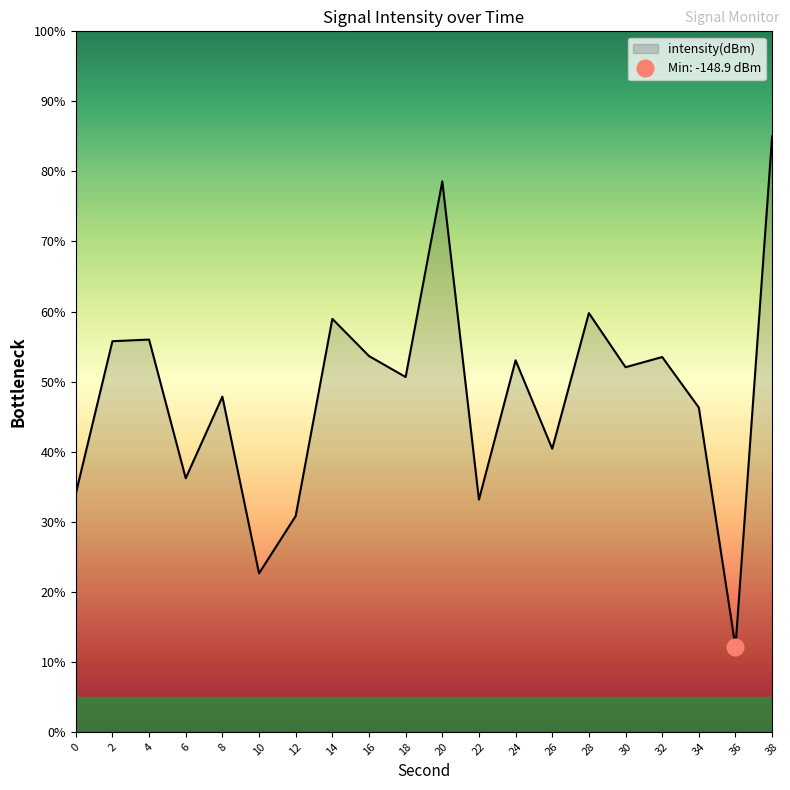

What is the value of the 5th point from the left?

-131.1